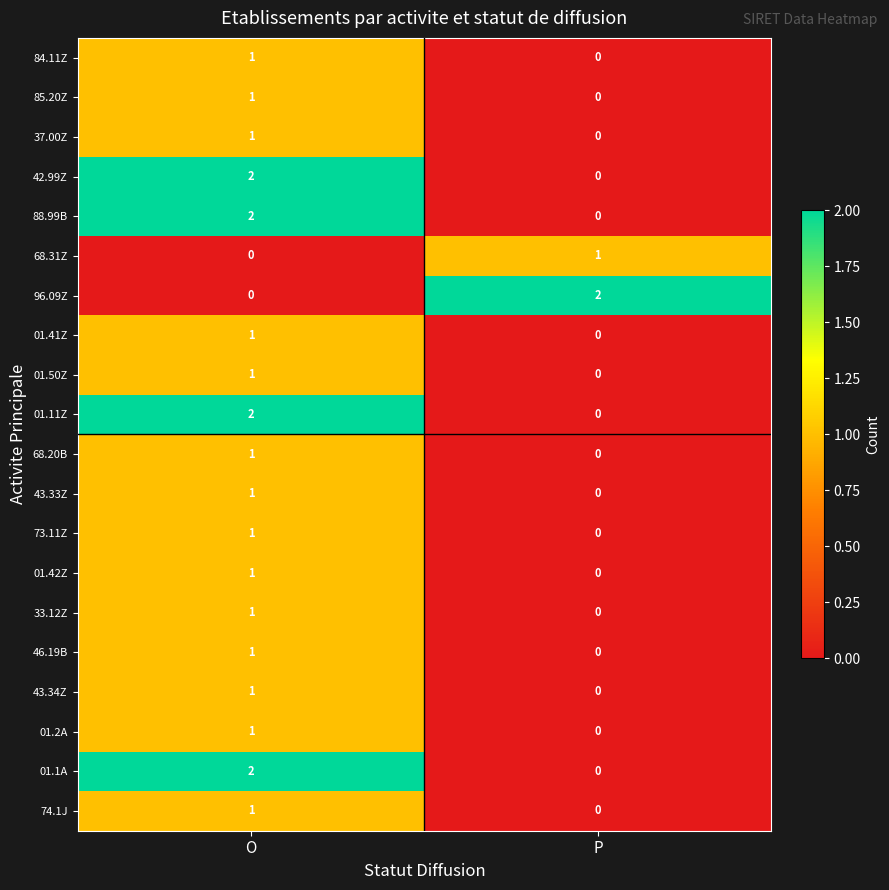

How many categories are shown in the chart?

2